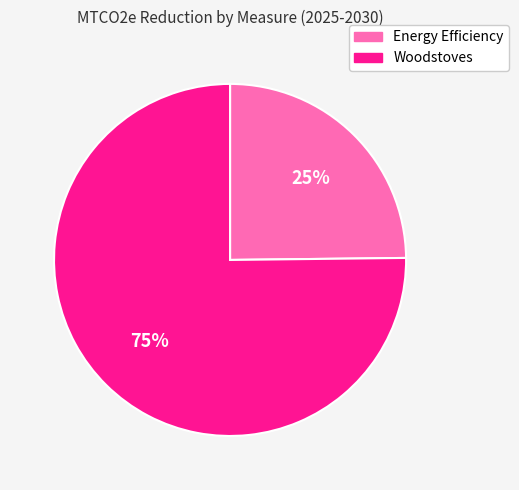

The Energy Efficiency slice represents 17% of the pie. True or false?

False